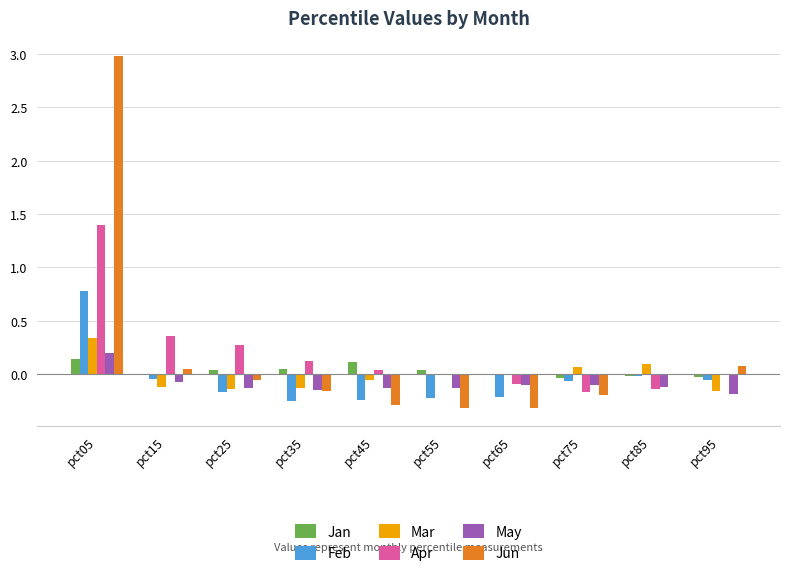

The value of Jan at pct45 is 0.0. True or false?

False